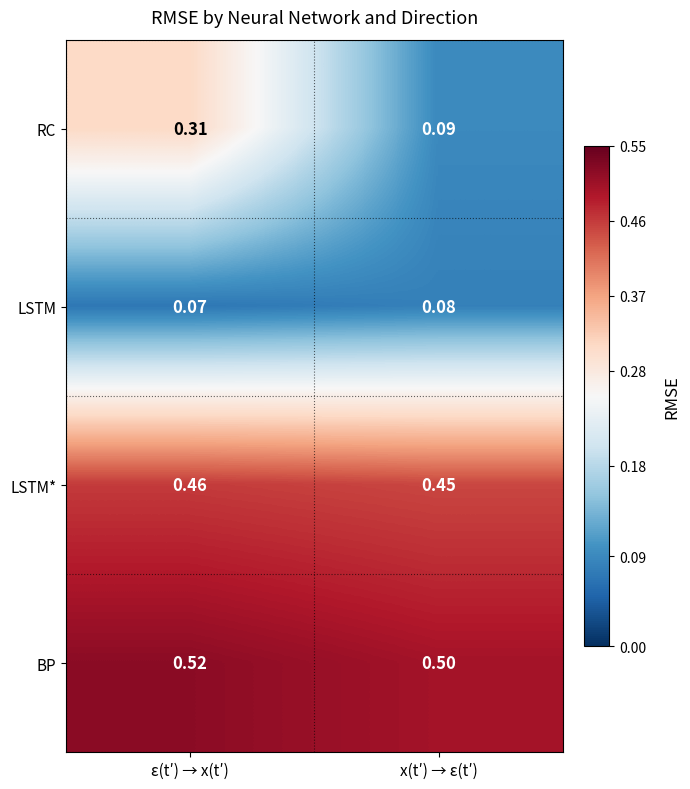

At which category is the sum across all series the highest?

ε(t′) → x(t′)